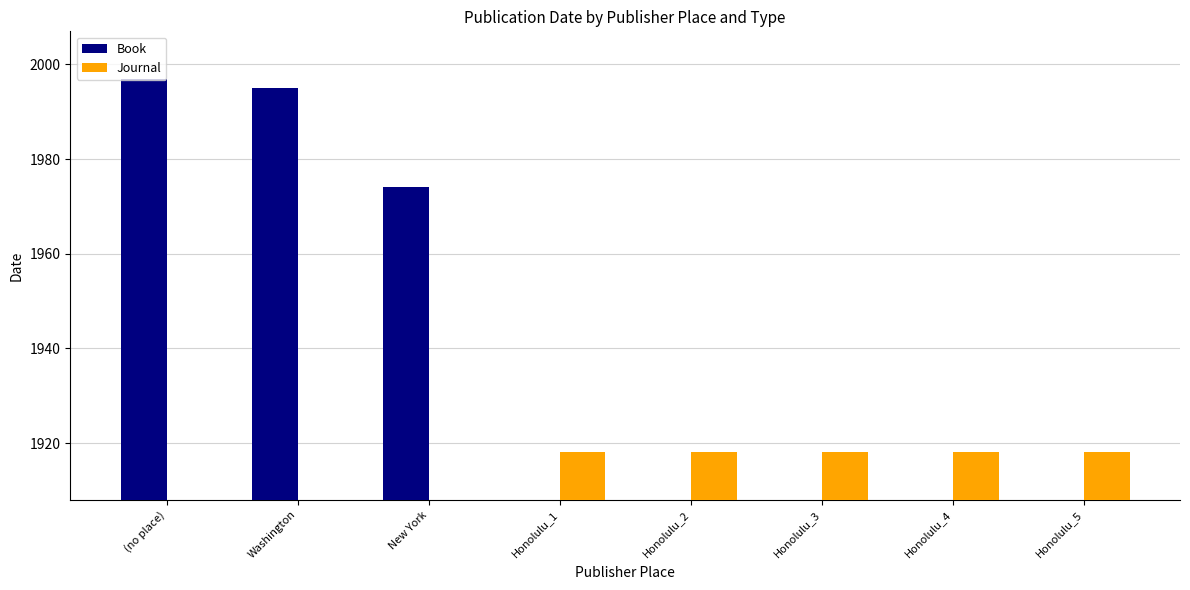

Which category has the lowest value across all series?

Honolulu_1